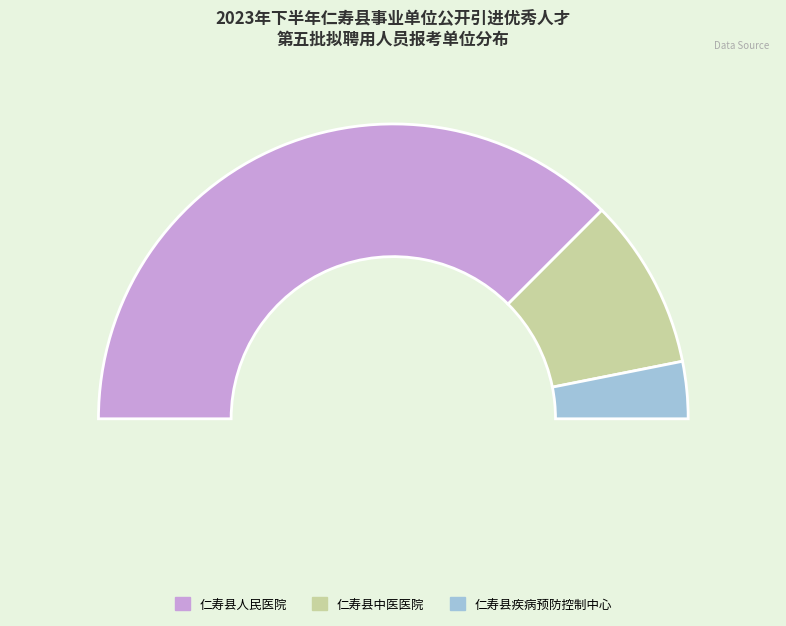

What portion of the pie excludes 仁寿县疾病预防控制中心?

93.8%